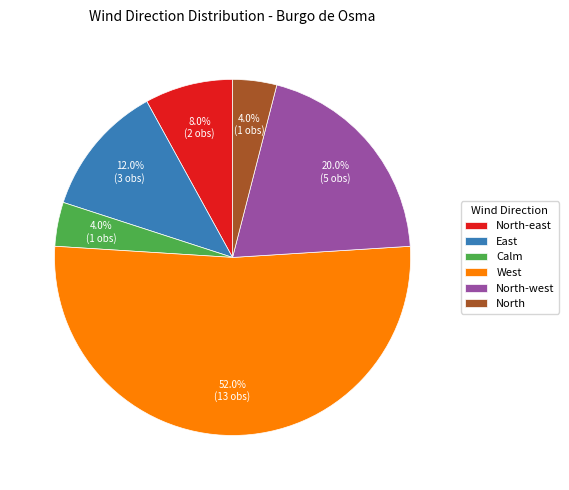

To the nearest percent, what is the combined percentage of North-west and West?

72%